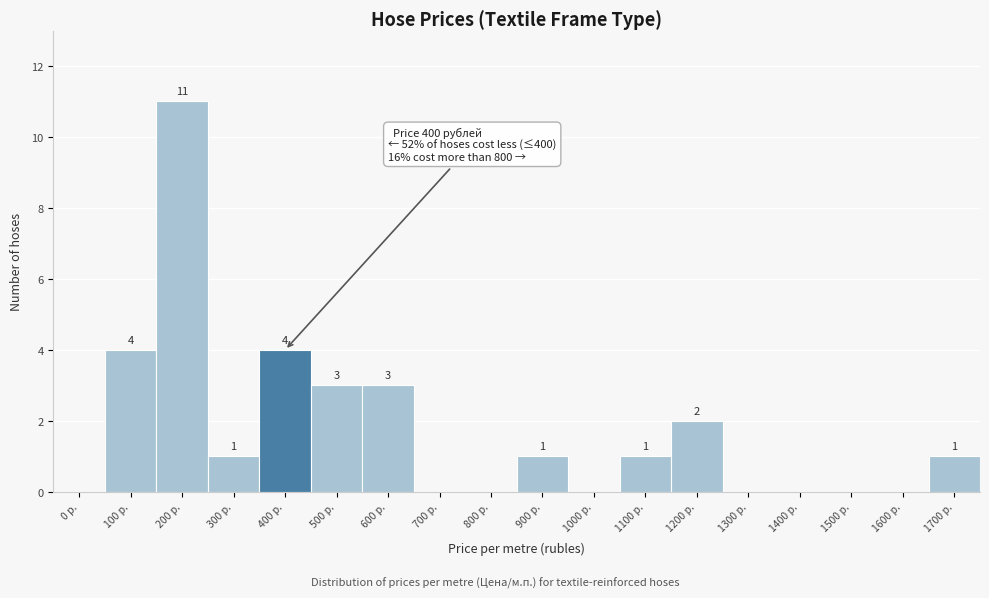

Between 600 р. and 1200 р., which is larger?

600 р.